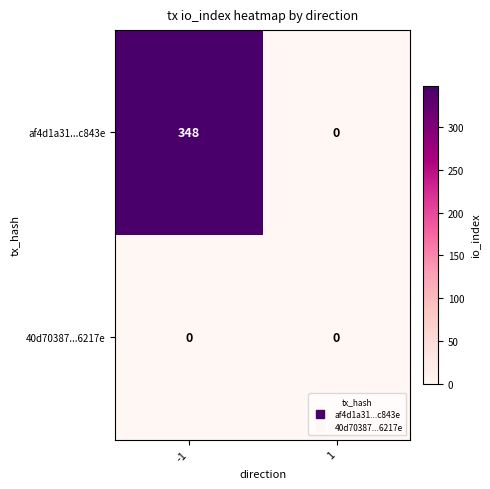

What is the difference between the highest and lowest values at -1?

348